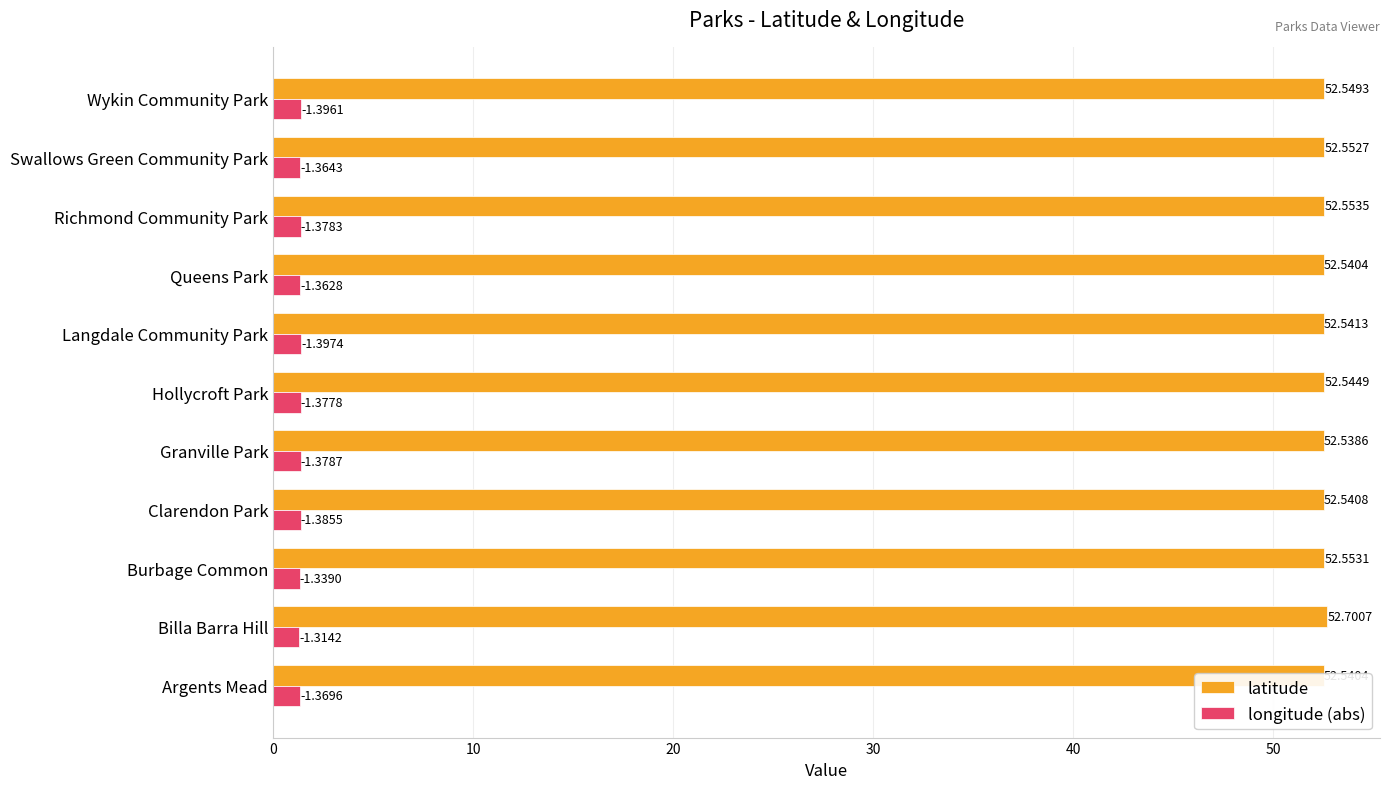

At which category is the sum across all series the highest?

Billa Barra Hill